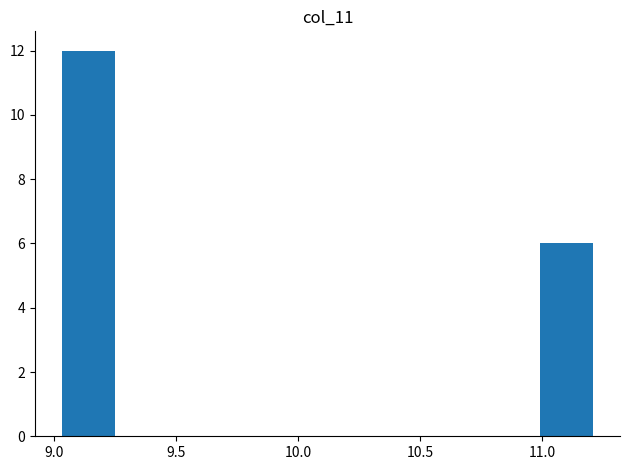

Reading left to right, list every bar in this chart as the range it spans on the x-axis followed by its height. Neither the bar edges nor the heights are printed on the chart, so give them approximately, as read against the axes.

9.05 to 9.25: 12
9.25 to 9.45: 0
9.45 to 9.70: 0
9.70 to 9.90: 0
9.90 to 10.10: 0
10.10 to 10.35: 0
10.35 to 10.55: 0
10.55 to 10.75: 0
10.75 to 11.00: 0
11.00 to 11.20: 6